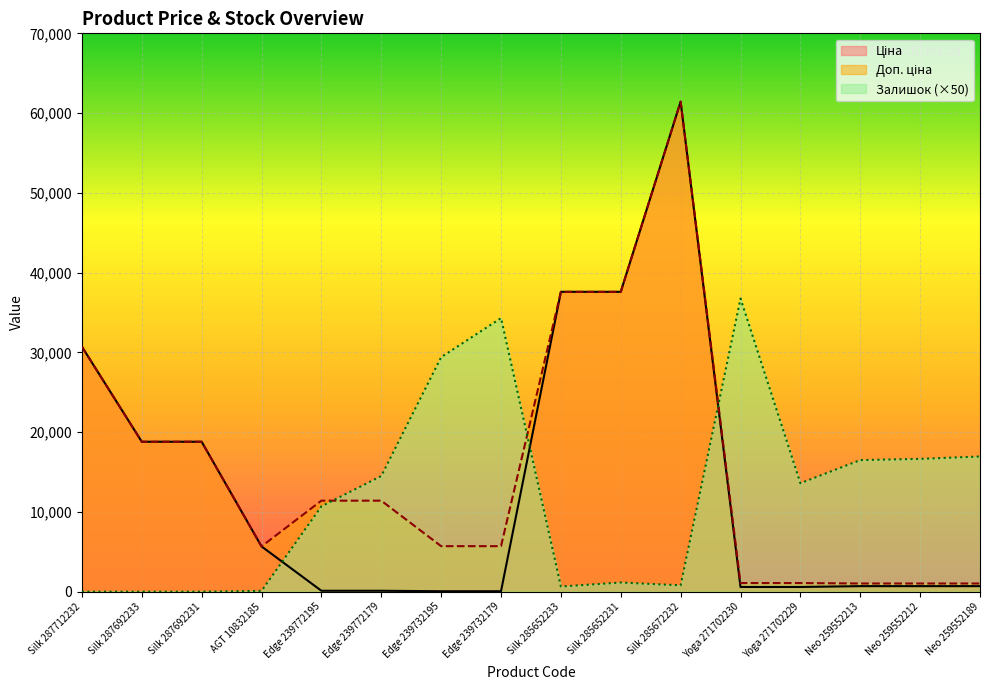

The Ціна series shows 114.1 at Edge 239772195. True or false?

True